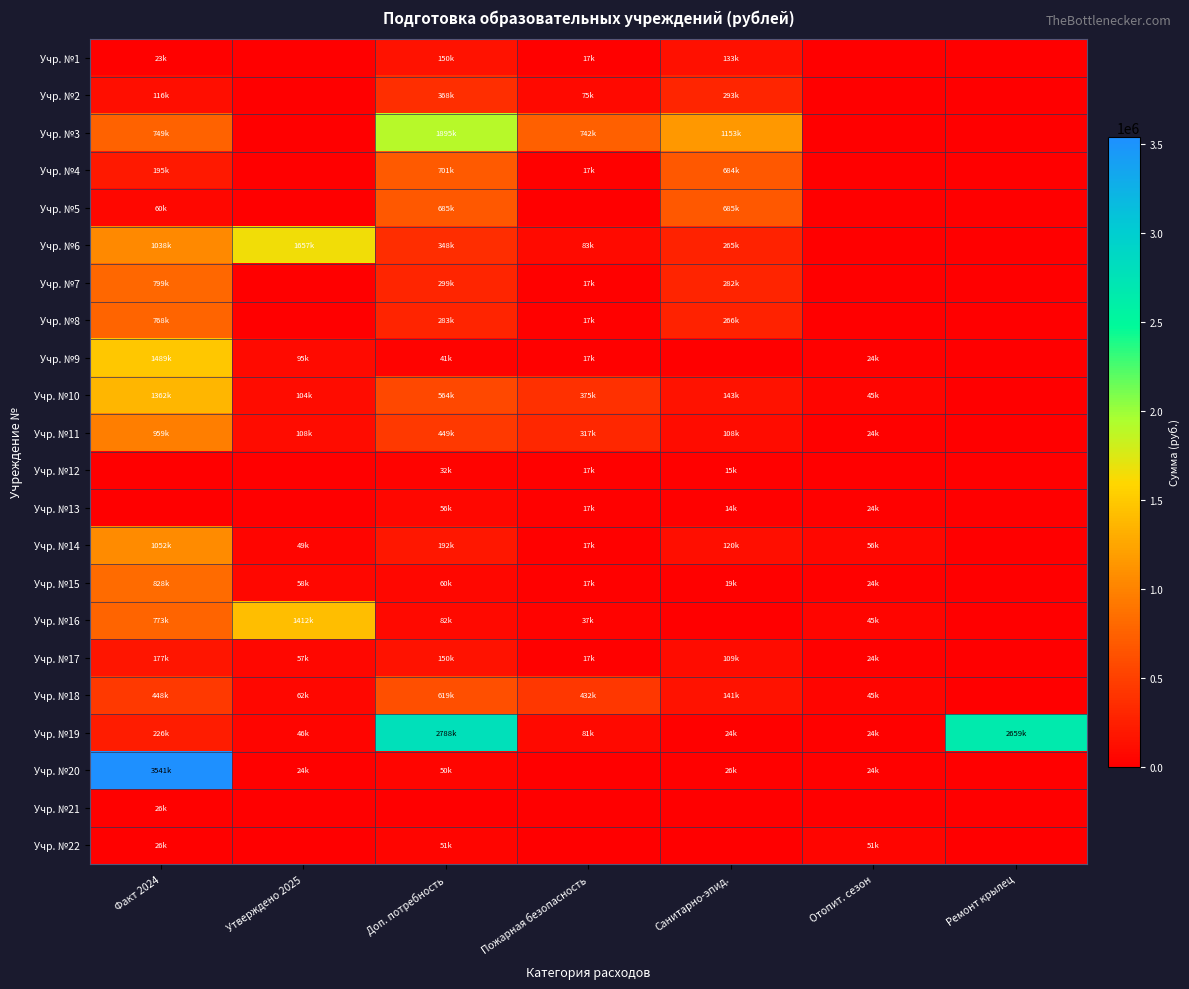

Between Санитарно-эпид. and Утверждено 2025, which is larger?

Санитарно-эпид.